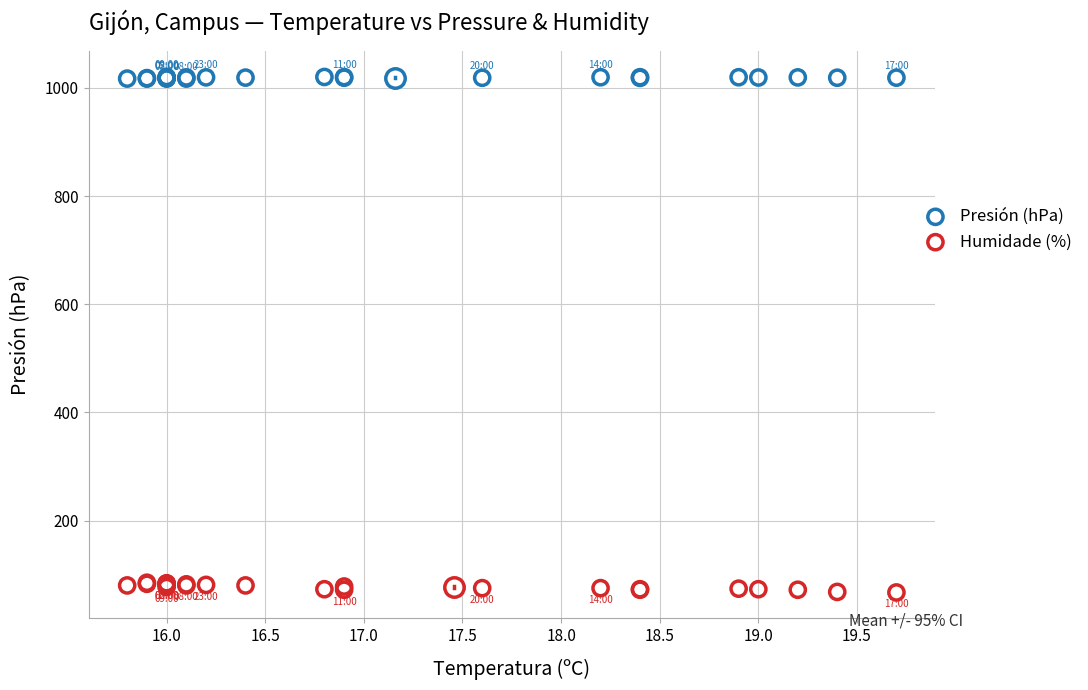

Which series has the widest spread of Y values?

Humidade (%)